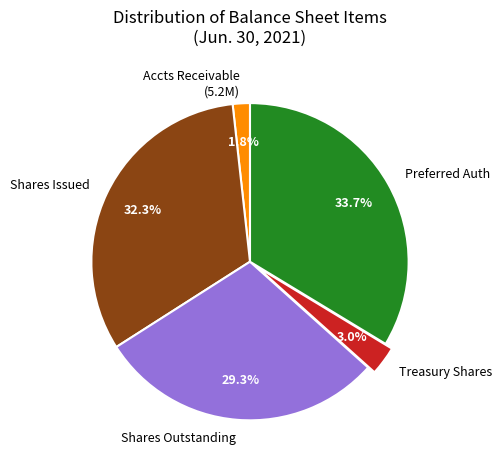

How many slices are in this pie chart?

5